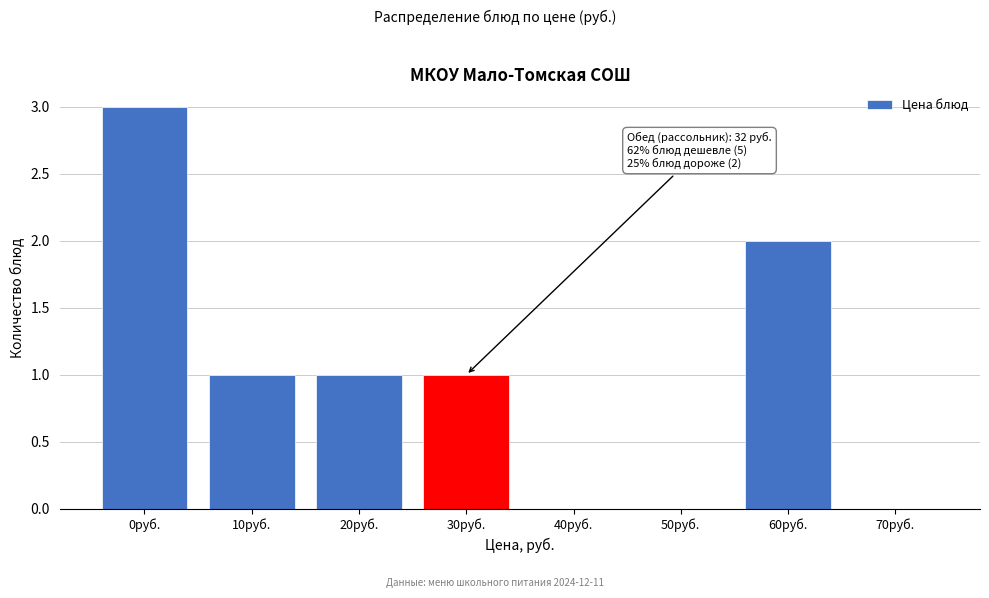

Reading right to left, list all the values displayed in this chart.

70руб.=0	60руб.=2	50руб.=0	40руб.=0	30руб.=1	20руб.=1	10руб.=1	0руб.=3